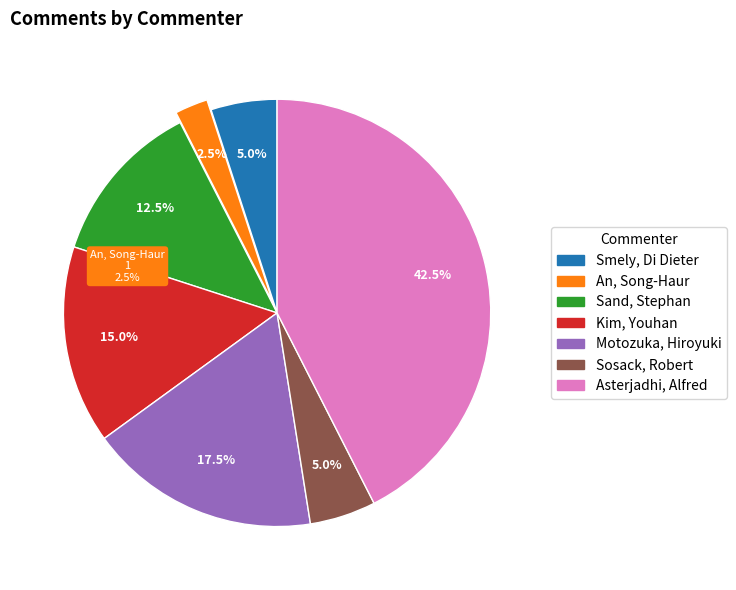

Is it true that Sosack, Robert is 1% of the pie?

False